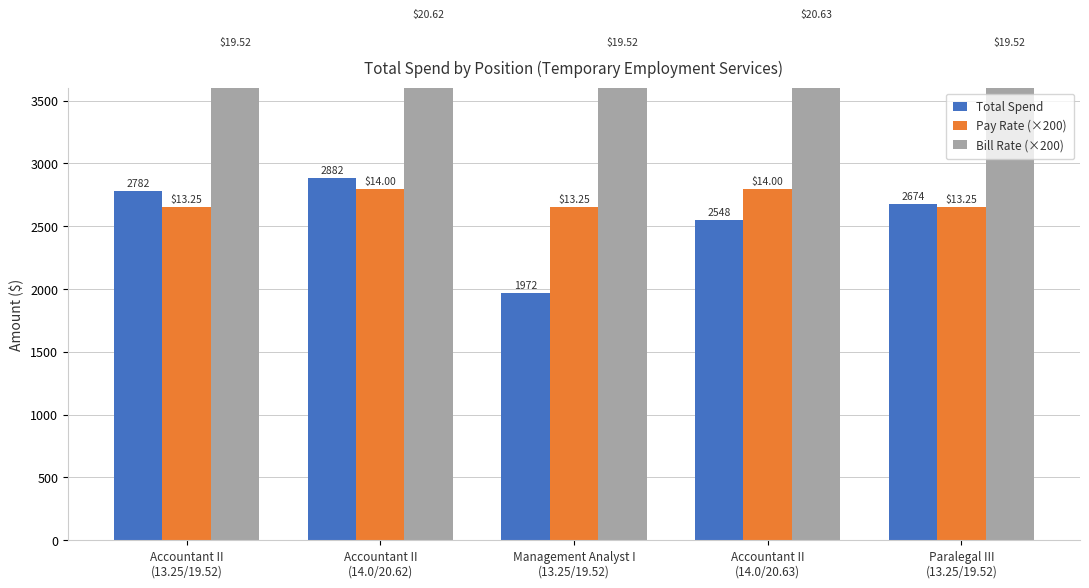

Reading right to left, extract all data points from this chart.

Total Spend: Paralegal III
(13.25/19.52)=2674.2	Accountant II
(14.0/20.63)=2547.8	Management Analyst I
(13.25/19.52)=1971.5	Accountant II
(14.0/20.62)=2881.7	Accountant II
(13.25/19.52)=2781.6
Pay Rate (×200): Paralegal III
(13.25/19.52)=2650.0	Accountant II
(14.0/20.63)=2800.0	Management Analyst I
(13.25/19.52)=2650.0	Accountant II
(14.0/20.62)=2800.0	Accountant II
(13.25/19.52)=2650.0
Bill Rate (×200): Paralegal III
(13.25/19.52)=3904.0	Accountant II
(14.0/20.63)=4126.0	Management Analyst I
(13.25/19.52)=3904.0	Accountant II
(14.0/20.62)=4124.0	Accountant II
(13.25/19.52)=3904.0